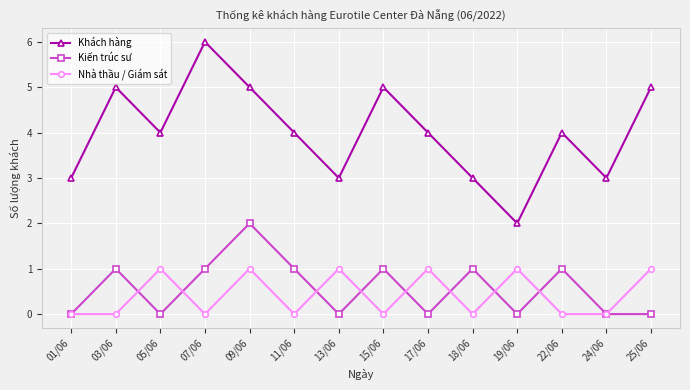

How many lines are shown in the chart?

3